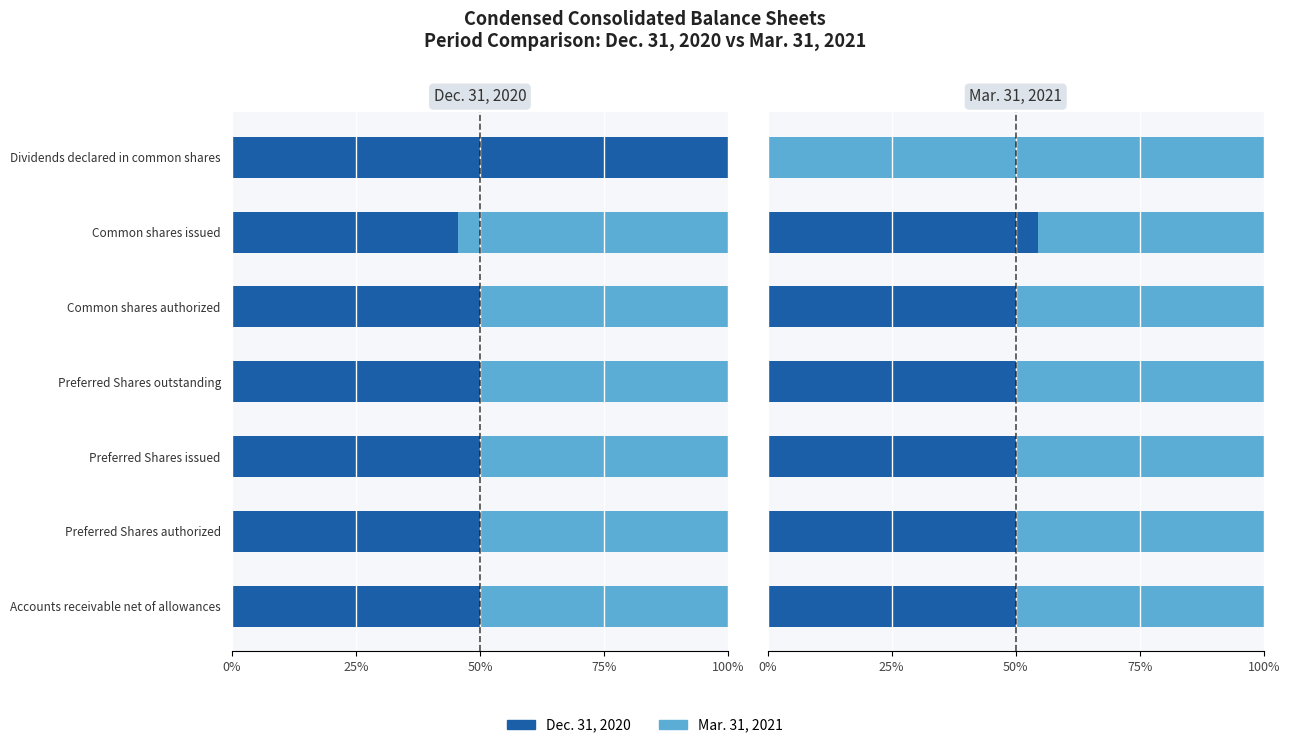

What are all the series names shown in the legend?

Dec. 31, 2020, Mar. 31, 2021